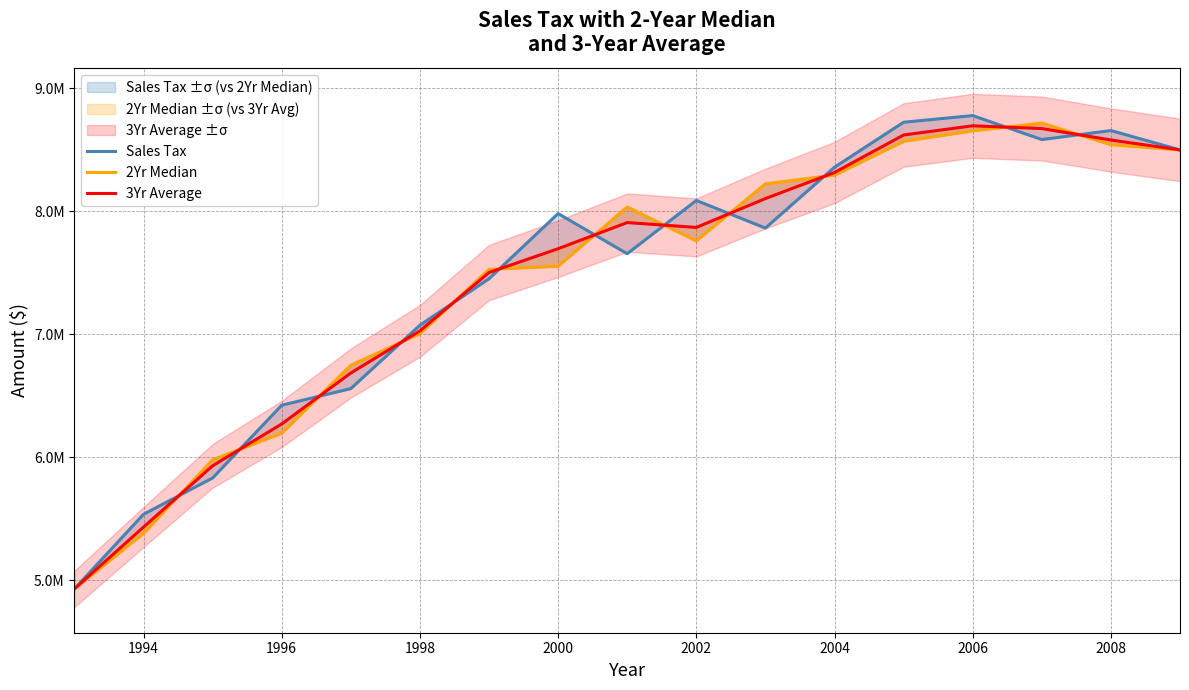

Rank the series by their maximum value, from lowest to highest.

3Yr Average, 2Yr Median, Sales Tax